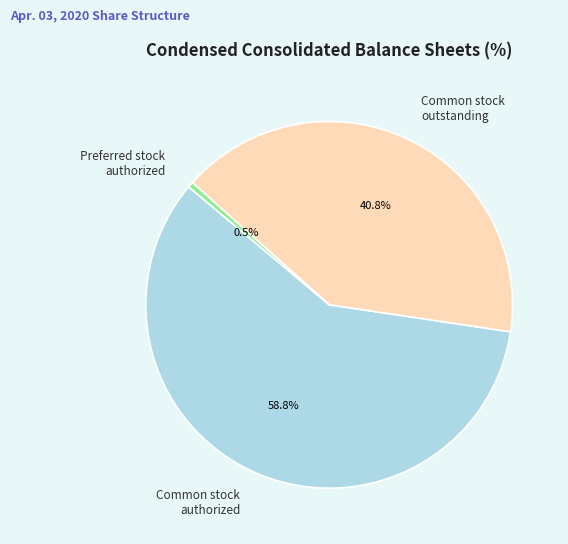

Approximately how many times larger is the value at Common stock outstanding compared to Common stock authorized?

0.7